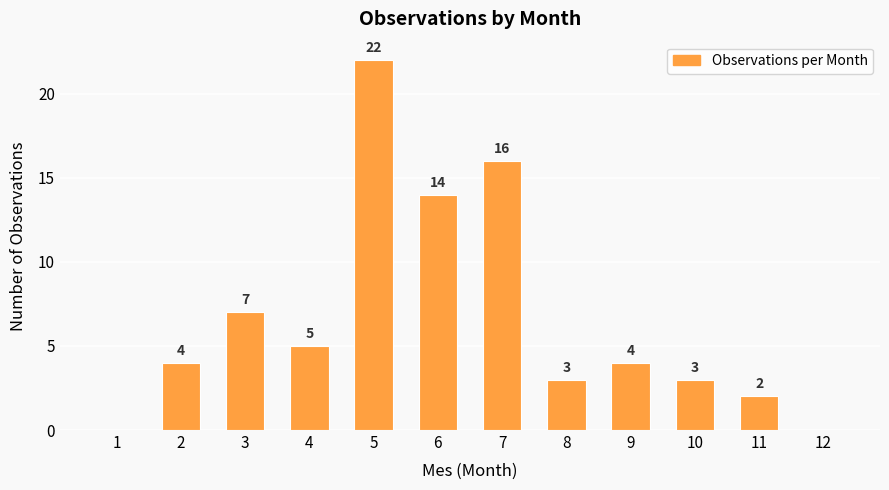

Does the chart contain stacked bars?

No